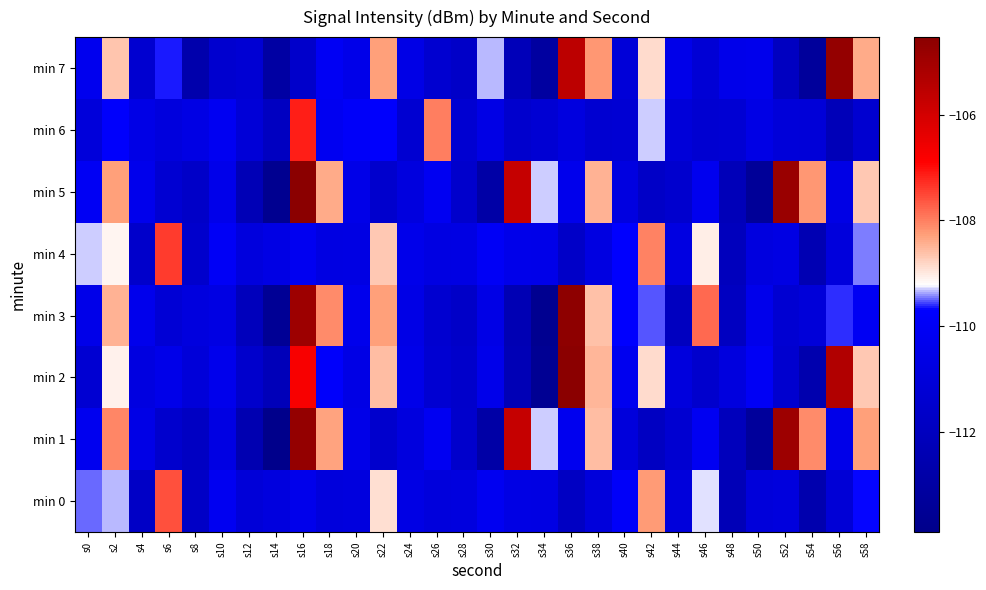

At which category is the sum across all series the highest?

s16